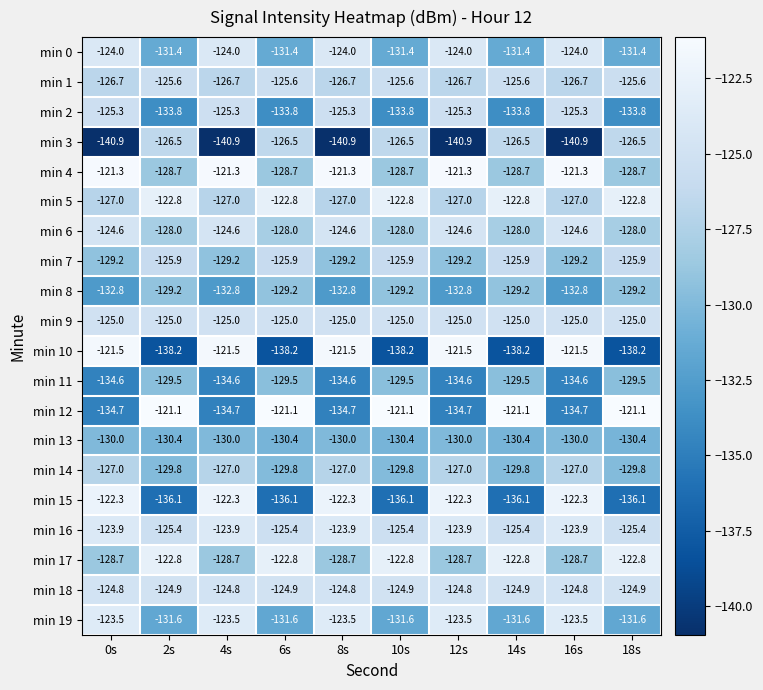

What is the minimum value for min 3?

-140.9